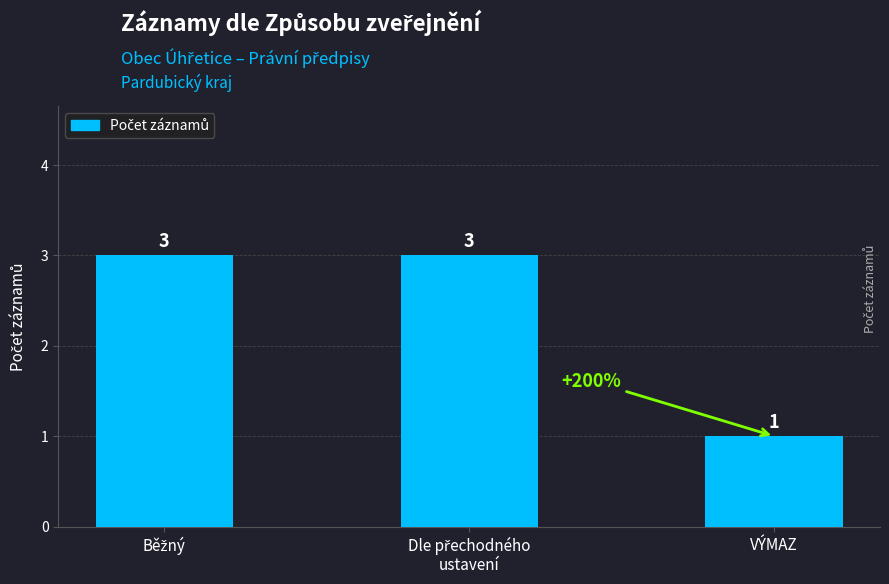

The chart shows a value of 2 at VÝMAZ. True or false?

False